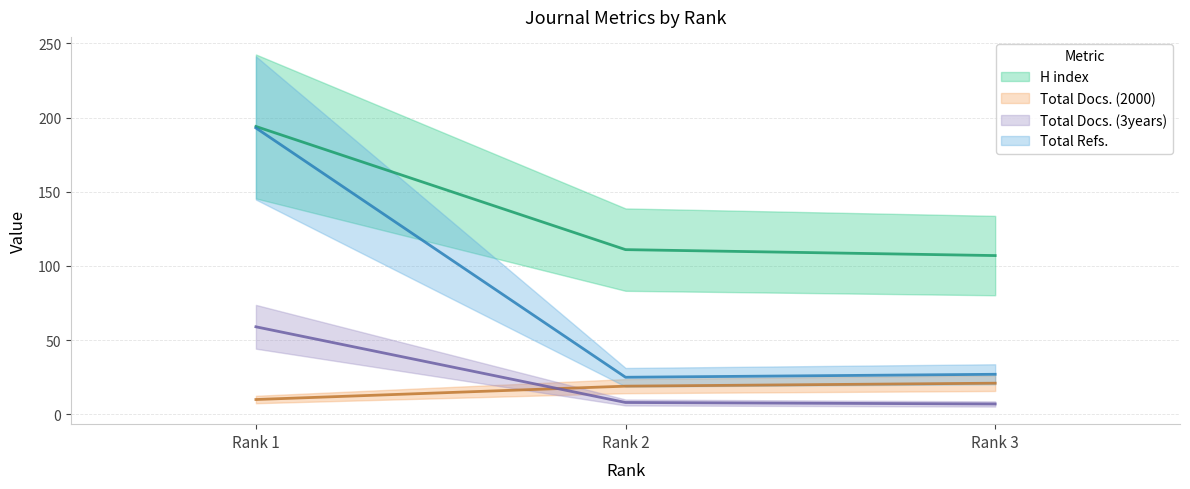

Is it true that H index equals 74 at Rank 3?

False